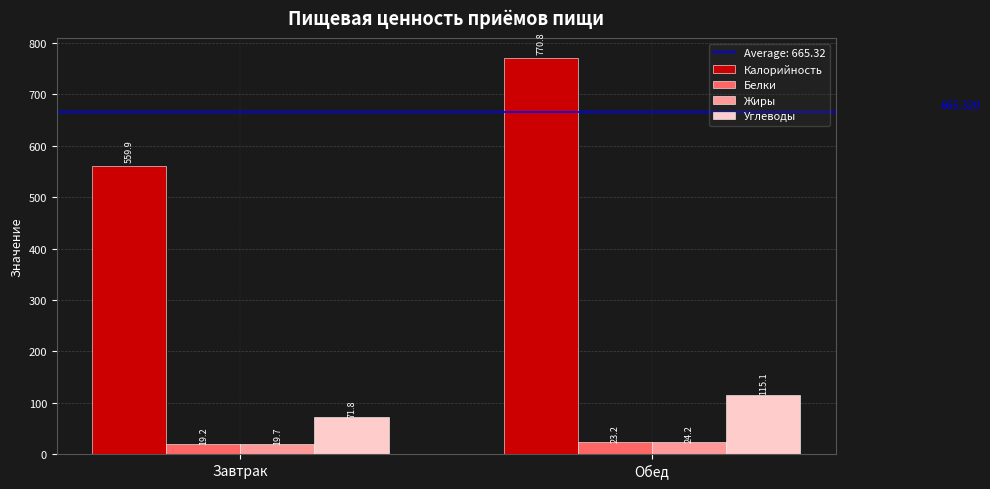

Which series has the largest range (max minus min)?

Калорийность